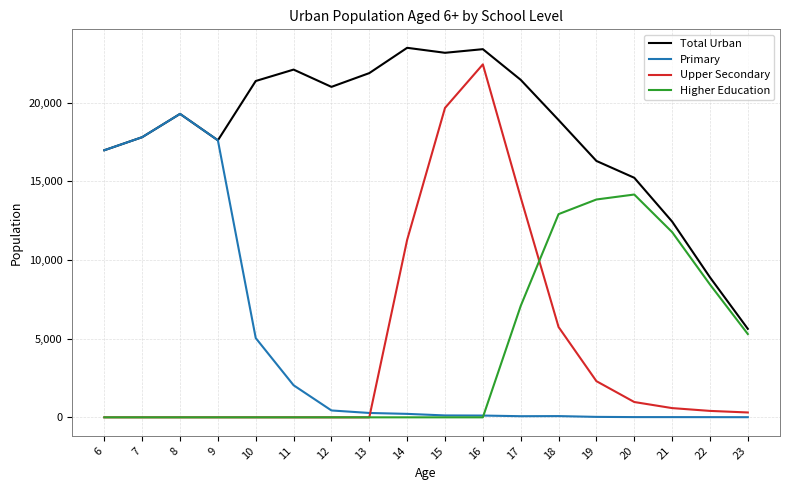

What is the maximum value shown in the chart?

23492